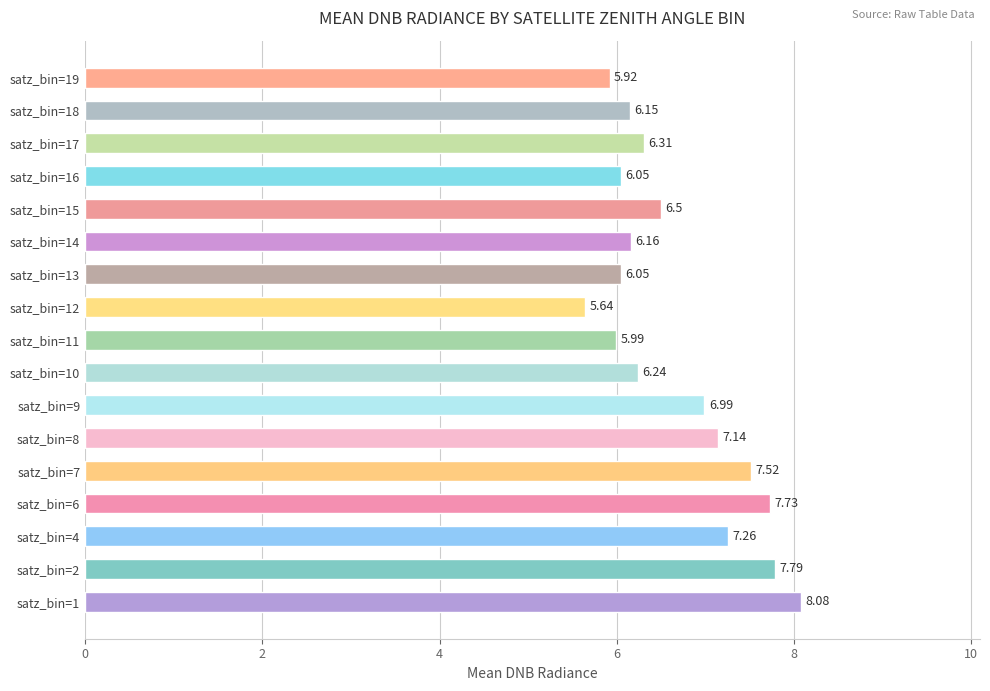

What is the ratio of the value at satz_bin=16 to the value at satz_bin=7?

0.8